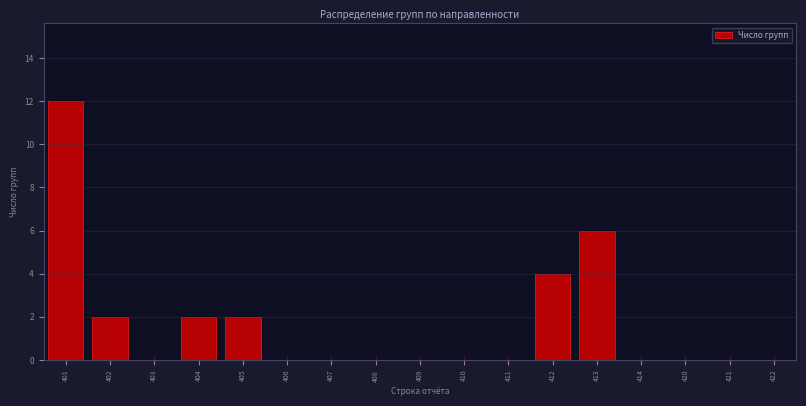

Reading left to right, transcribe all the data shown in this chart.

401=12	402=2	403=0	404=2	405=2	406=0	407=0	408=0	409=0	410=0	411=0	412=4	413=6	414=0	420=0	421=0	422=0